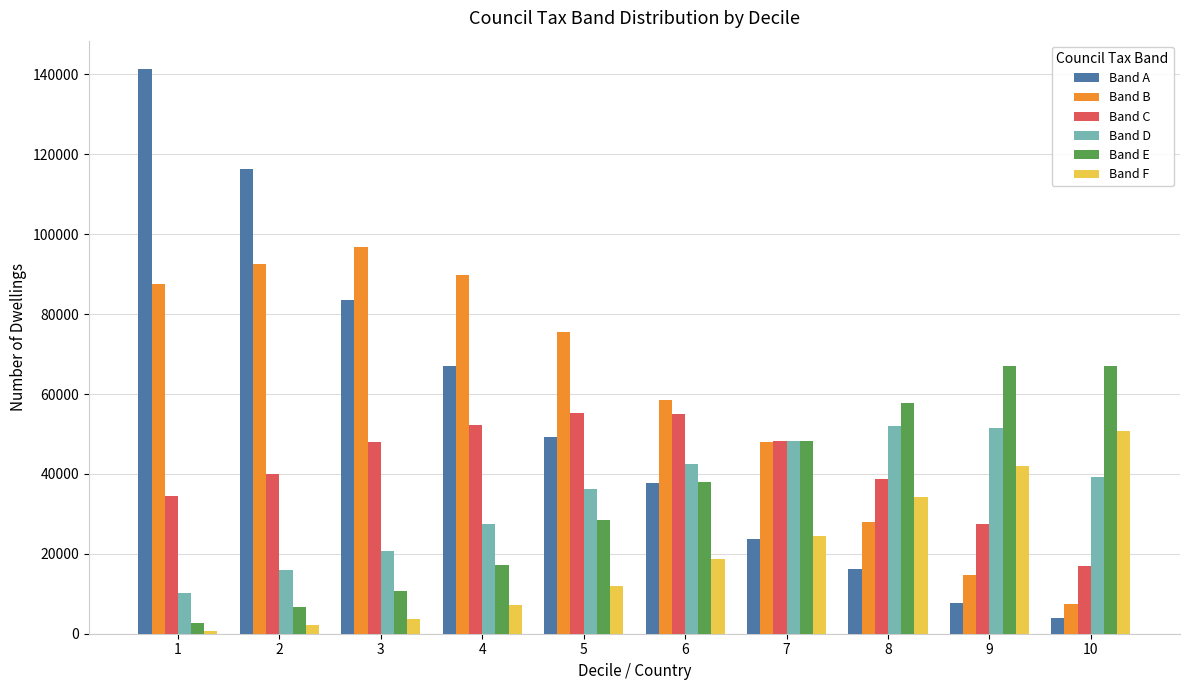

What is the value of the Band A bar at the 4th from the left?

67117